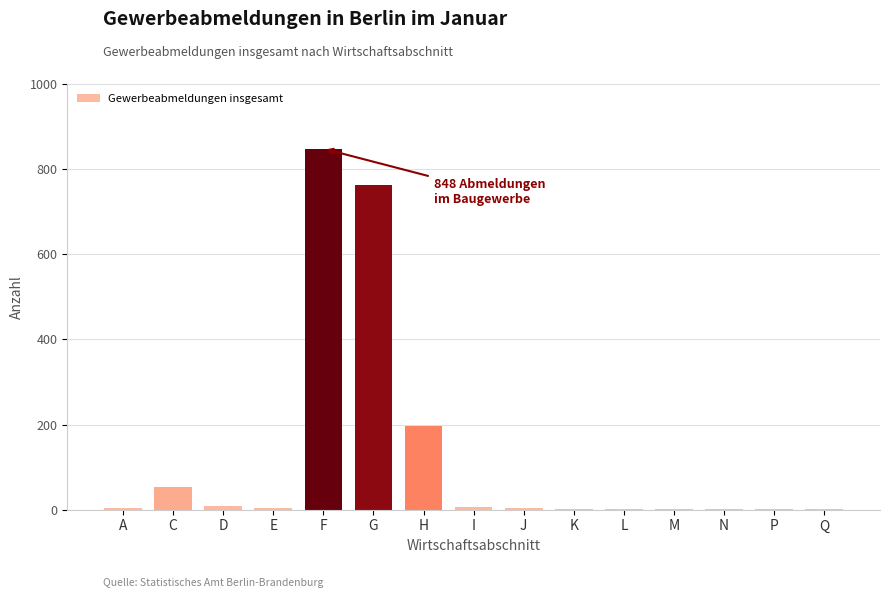

What is the sum of all values?

1891